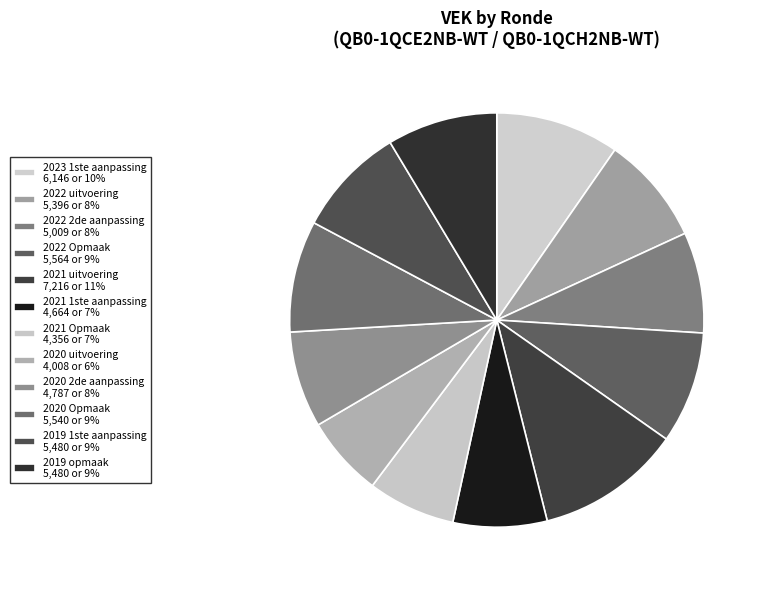

Which has a higher value, 2023 1ste aanpassing or 2021 Opmaak?

2023 1ste aanpassing